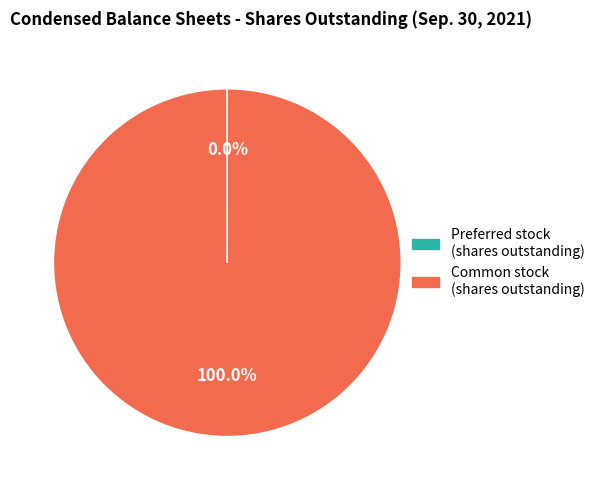

Is there any slice that represents more than half of the pie?

Yes